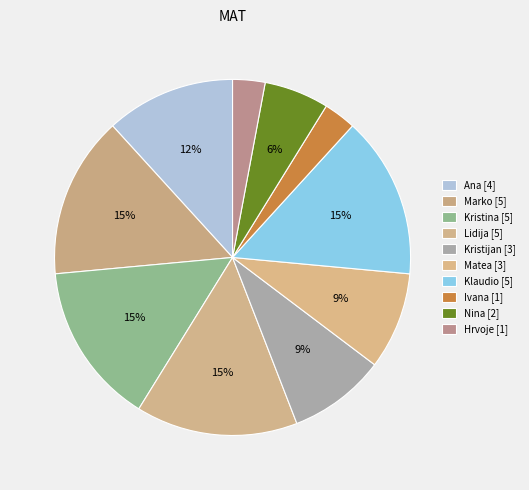

How many slices are in this pie chart?

10